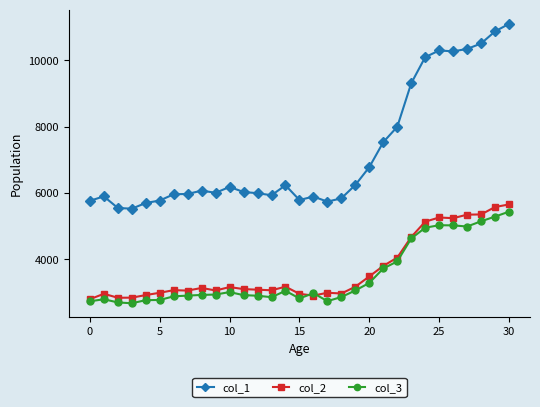

What is the highest value of the col_3 series?

5442